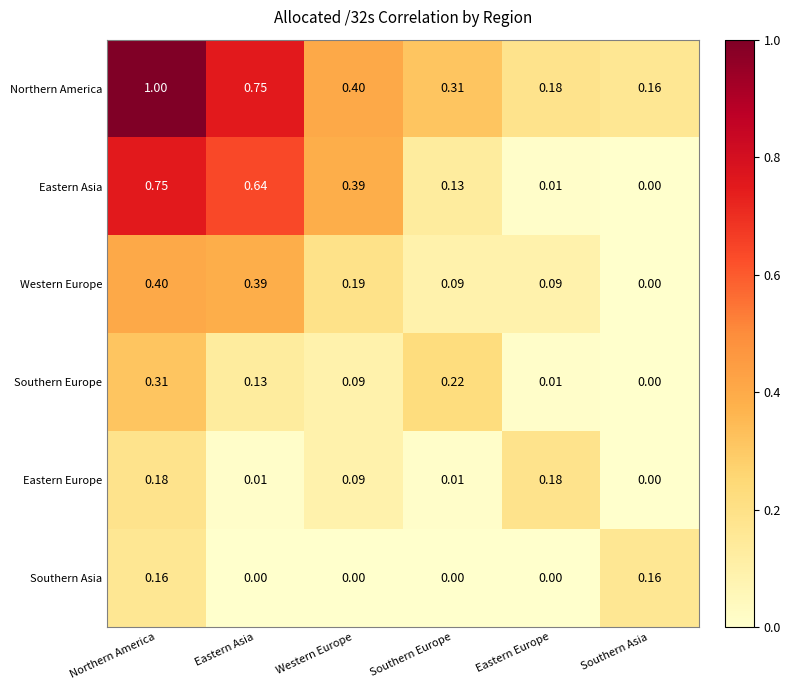

At which label is Eastern Asia closest to 0?

Southern Asia